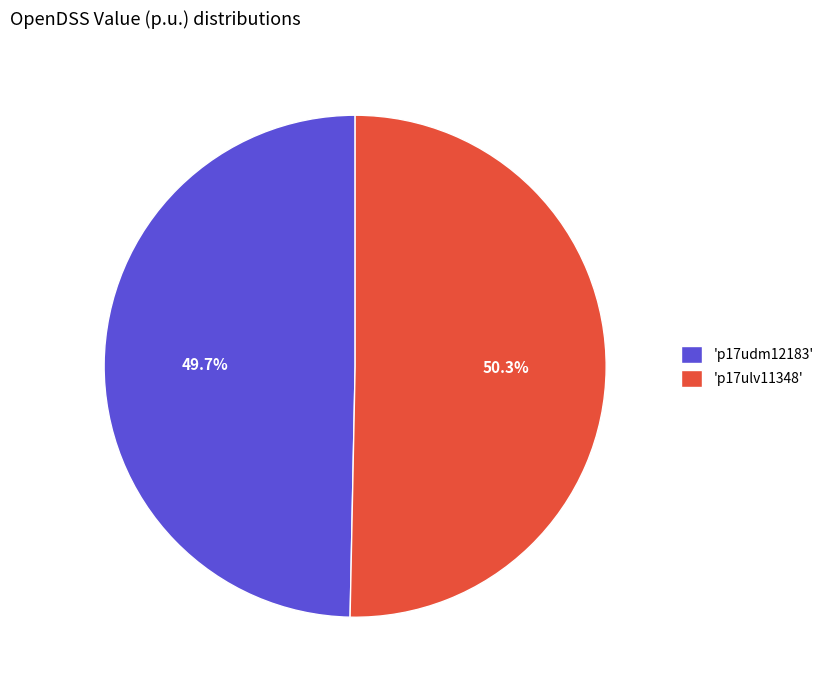

What is the smallest slice in the pie chart?

'p17udm12183'